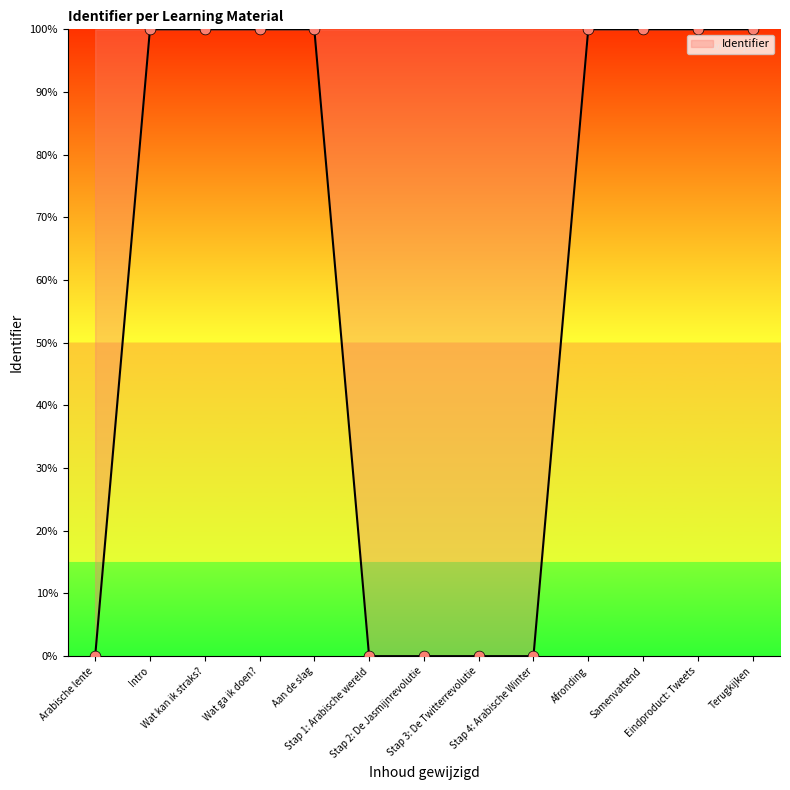

Approximately how many times larger is the value at Aan de slag compared to Samenvattend?

1.0